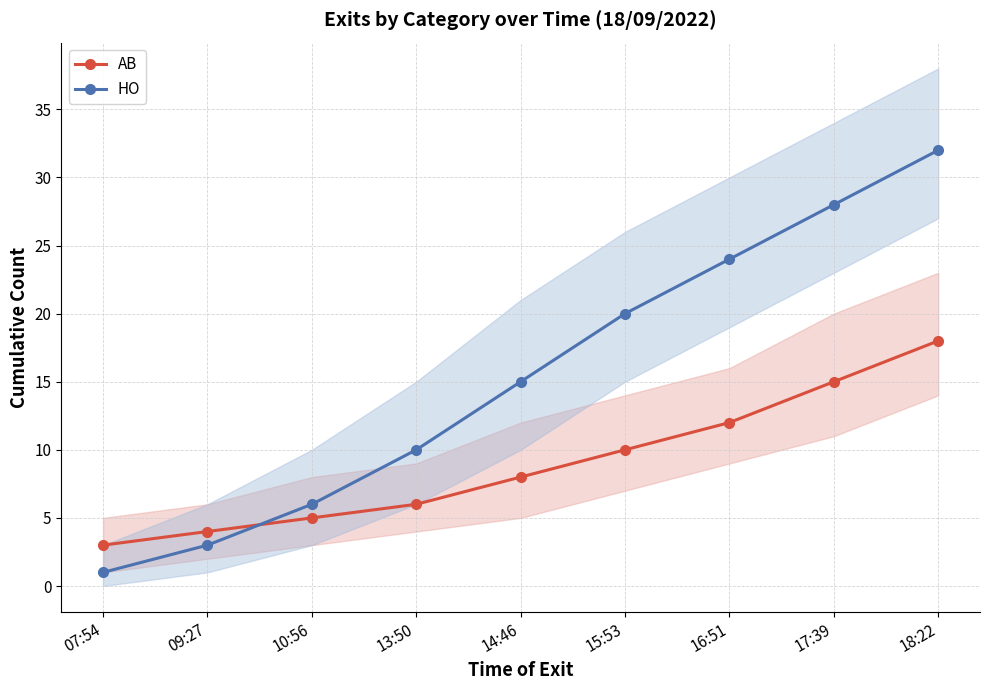

What is the approximate value of HO at 17:39, to the nearest 5?

30